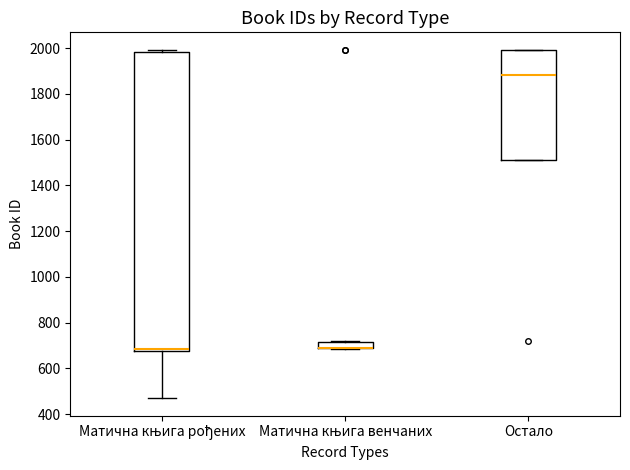

Which box is the tallest, from its lower edge to its upper edge?

Матична књига рођених